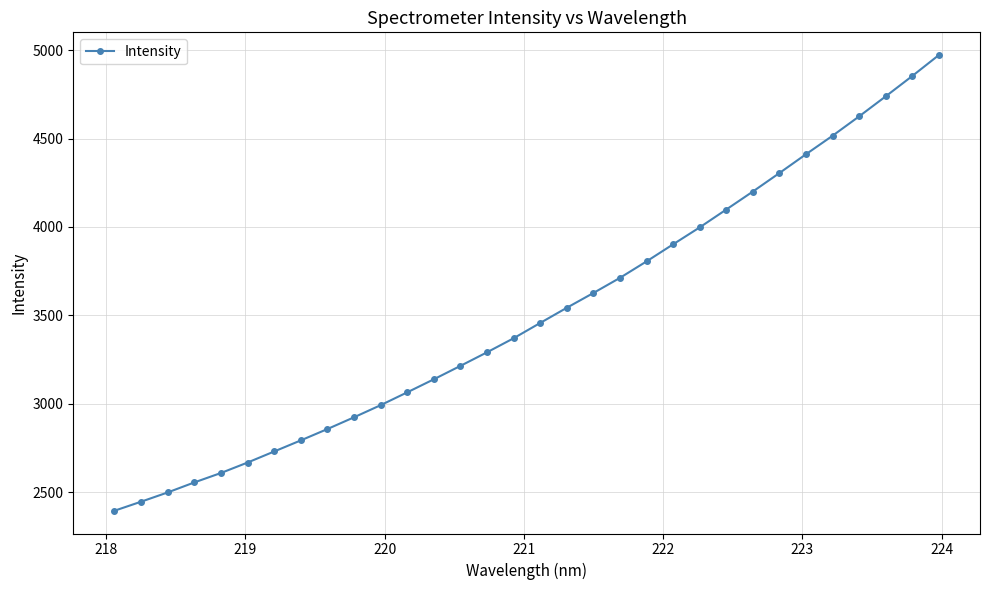

What is the minimum value shown in the chart?

2395.6